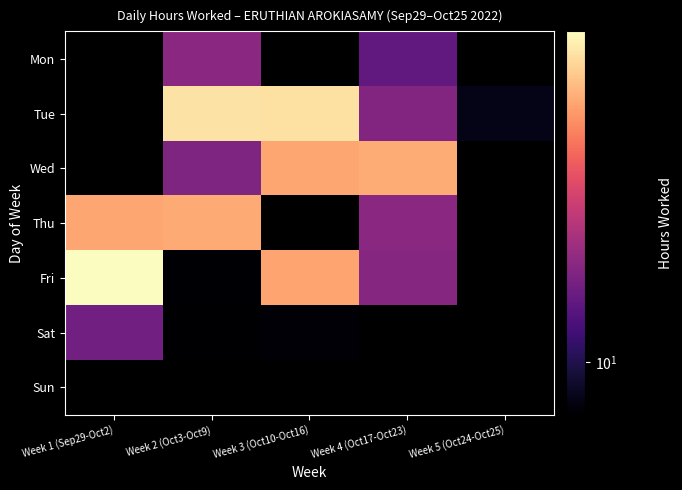

Is the value of Mon at Week 1 (Sep29-Oct2) greater than the value of Wed at Week 1 (Sep29-Oct2)?

No